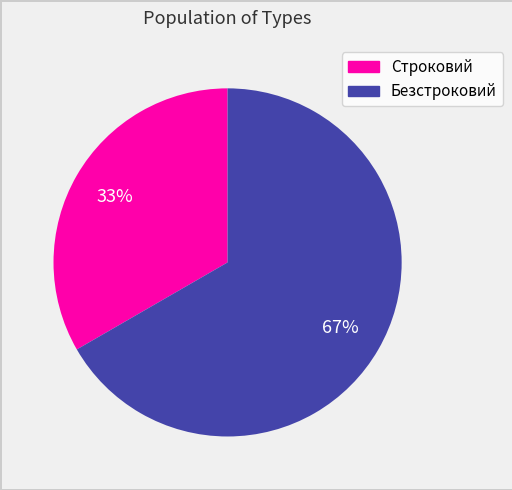

To the nearest percent, what is the combined percentage of Строковий and Безстроковий?

100%